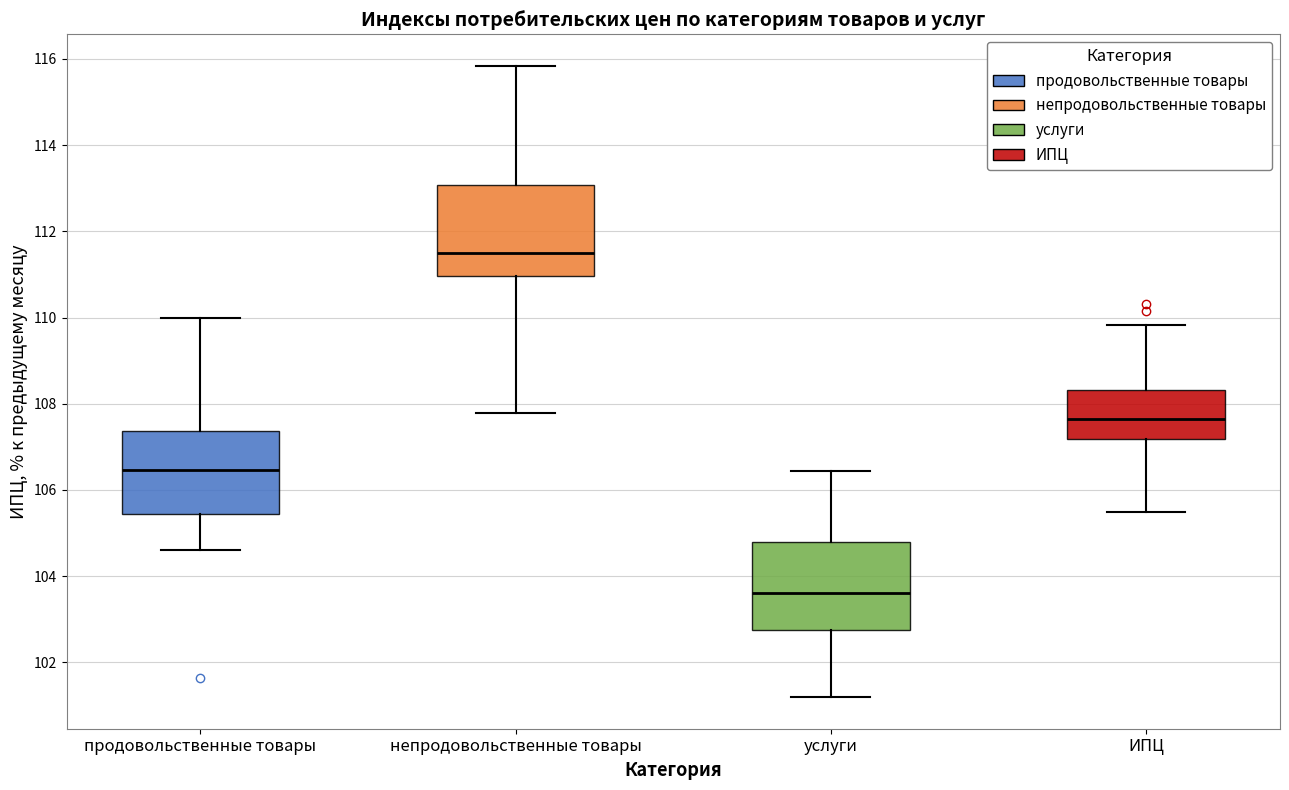

Reading left to right, transcribe this box plot: for each box, give where its median line is, the range the box spans, and where its two whiskers end, as read against the y-axis. The values are not printed on the chart, so give them approximately, as read against the axis.

продовольственные товары: median 106.4, box 105.4 to 107.4, whiskers 104.6 to 110.0
непродовольственные товары: median 111.6, box 111.0 to 113.0, whiskers 107.8 to 115.8
услуги: median 103.6, box 102.8 to 104.8, whiskers 101.2 to 106.4
ИПЦ: median 107.6, box 107.2 to 108.4, whiskers 105.4 to 109.8